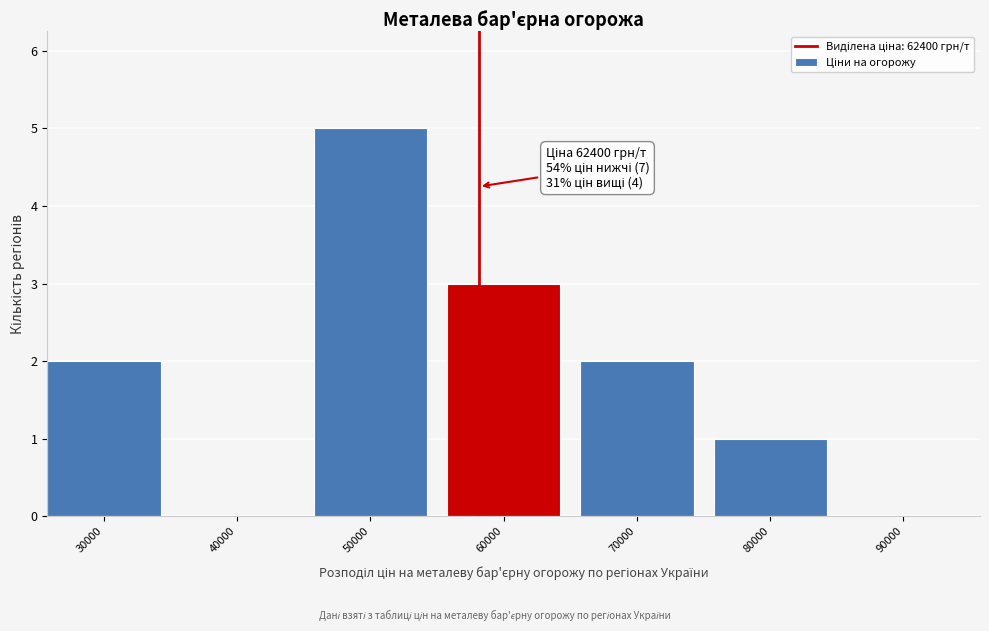

Reading right to left, what are all the values shown in this chart?

90000=0	80000=1	70000=2	60000=3	50000=5	40000=0	30000=2